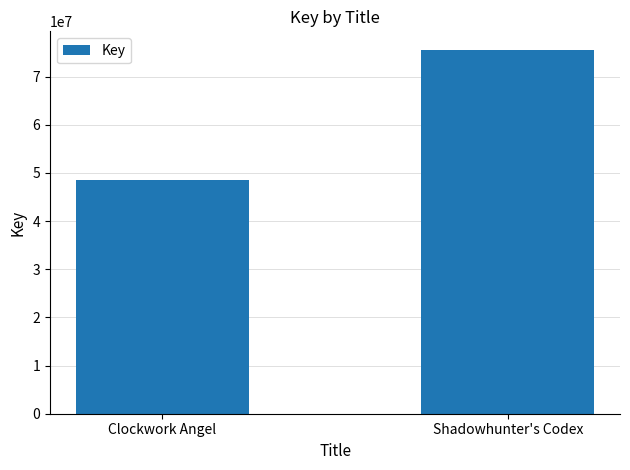

List the labels in order of value, largest first.

Shadowhunter's Codex, Clockwork Angel